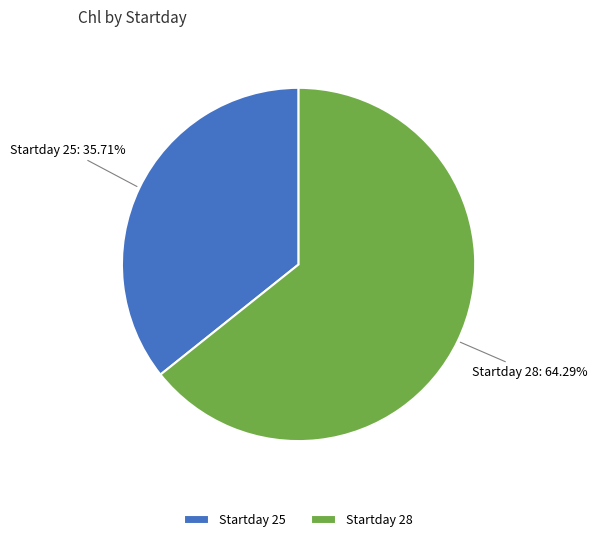

Which category has the biggest portion of the pie?

Startday 28